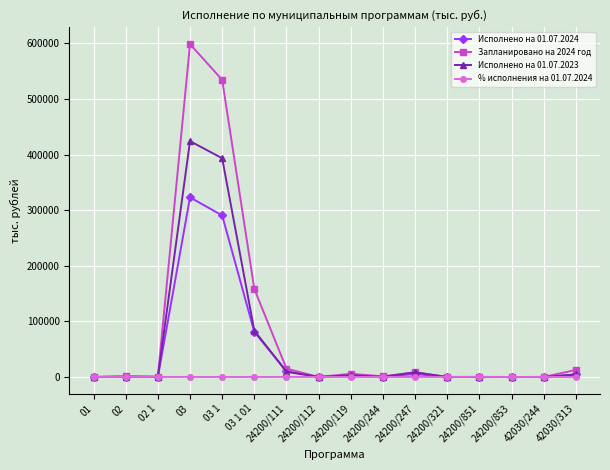

What are all the series names shown in the legend?

Исполнено на 01.07.2024, Запланировано на 2024 год, Исполнено на 01.07.2023, % исполнения на 01.07.2024